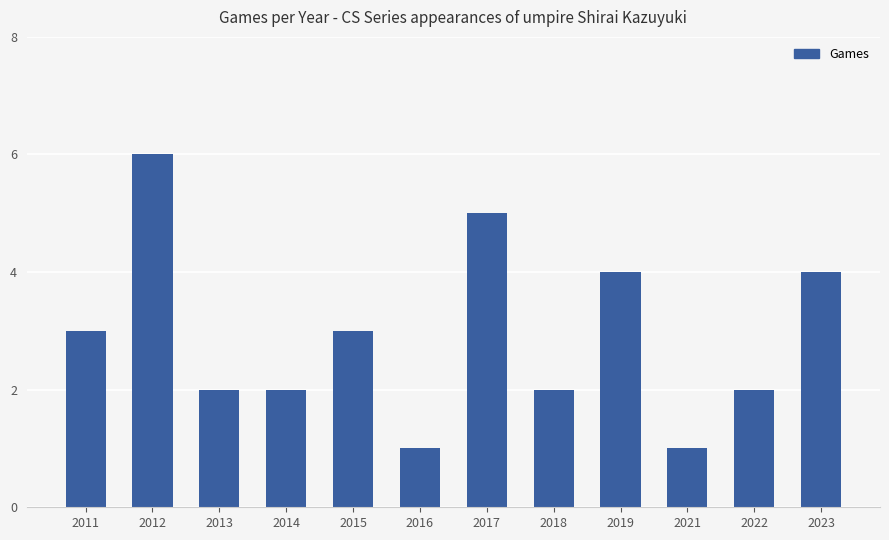

What is the difference between the values at 2011 and 2014?

1